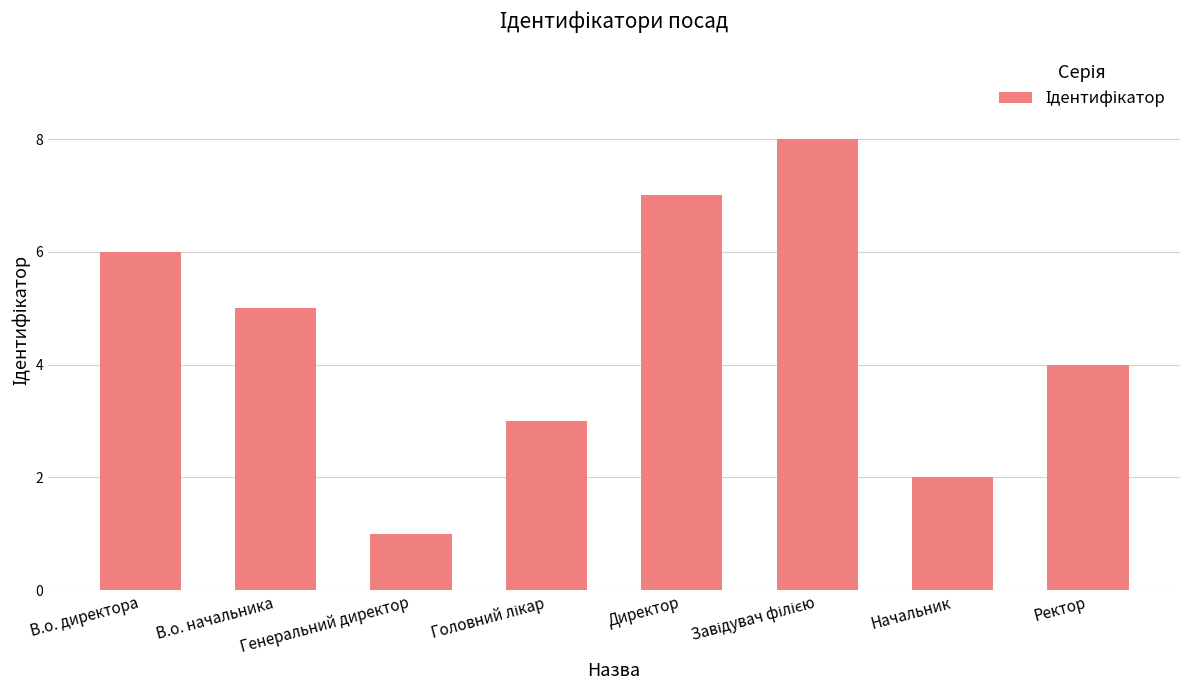

What is the value of the 5th bar from the left?

7